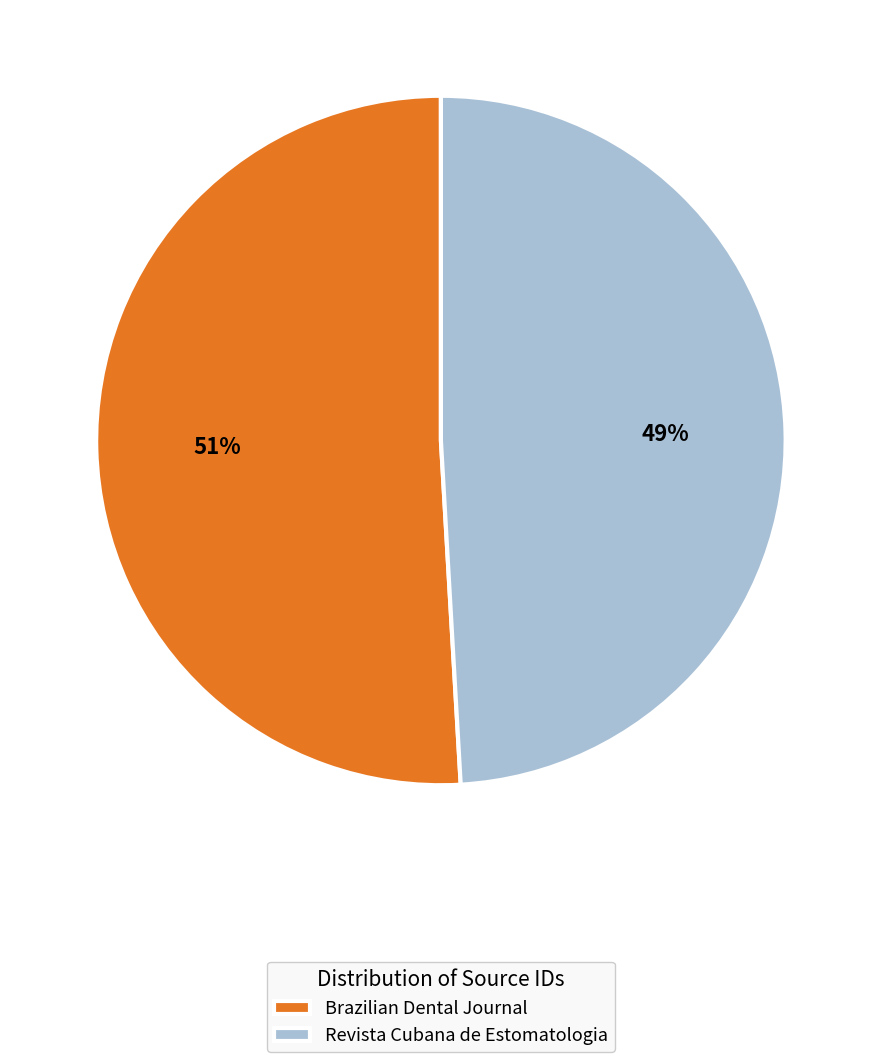

What is the smallest slice in the pie chart?

Revista Cubana de Estomatologia